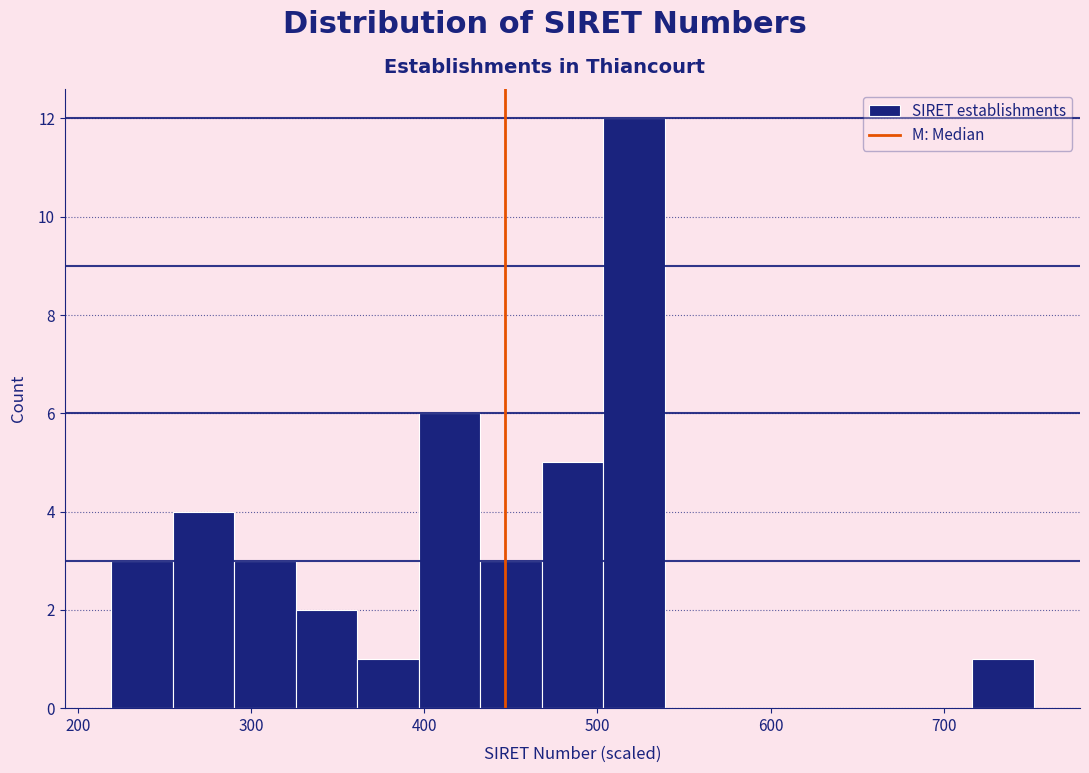

Around what value on the x-axis is the tallest bar? Give the approximate position of its centre, as read against the axis.

520